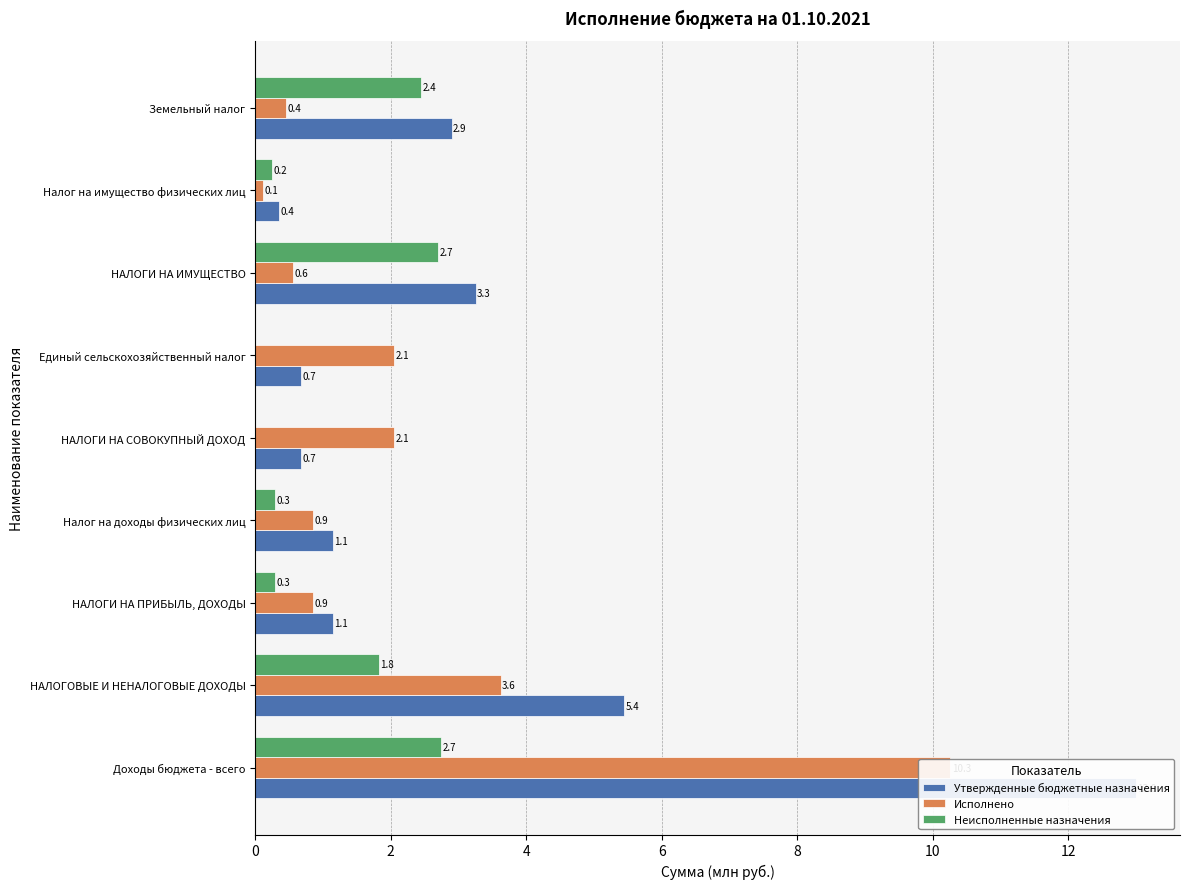

Which series has the largest total across all categories?

Утвержденные бюджетные назначения